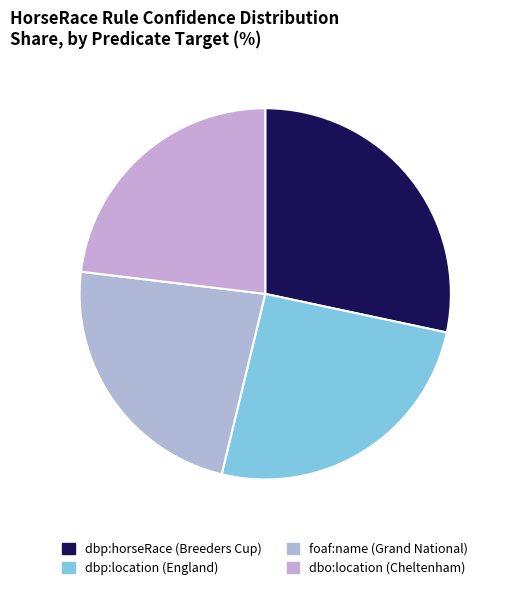

Which slice is the smallest?

dbo:location (Cheltenham)